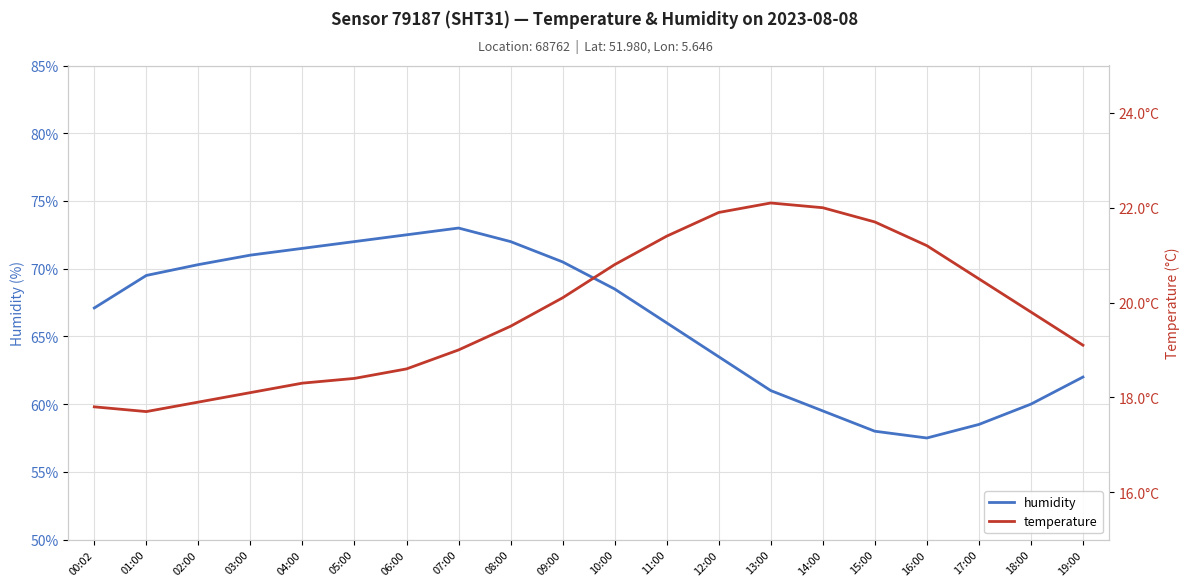

What is the value of the temperature point at the 2nd from the left?

17.7